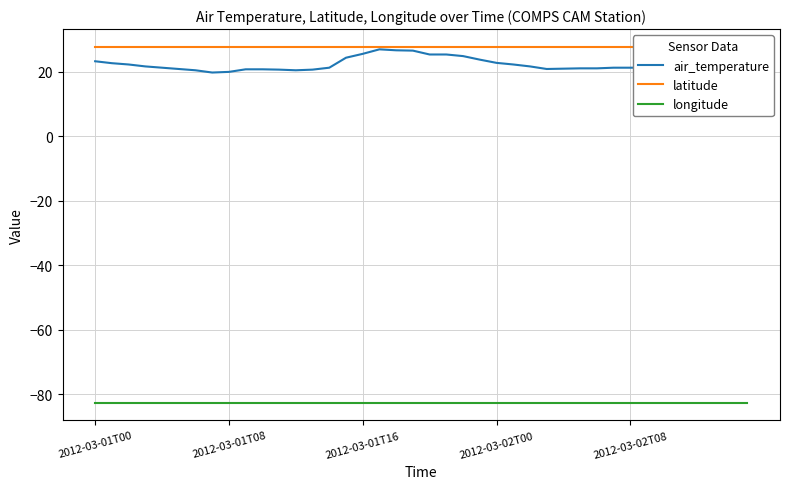

True or false: longitude and air_temperature cross at least once.

False